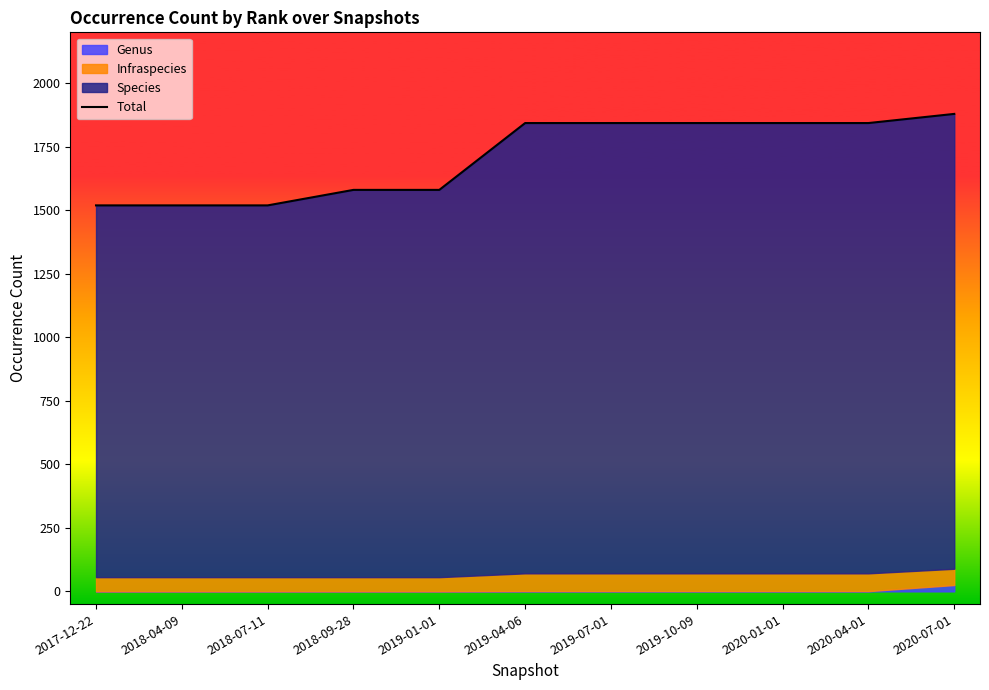

What is the change in value from 2018-09-28 to 2020-01-01?

+263